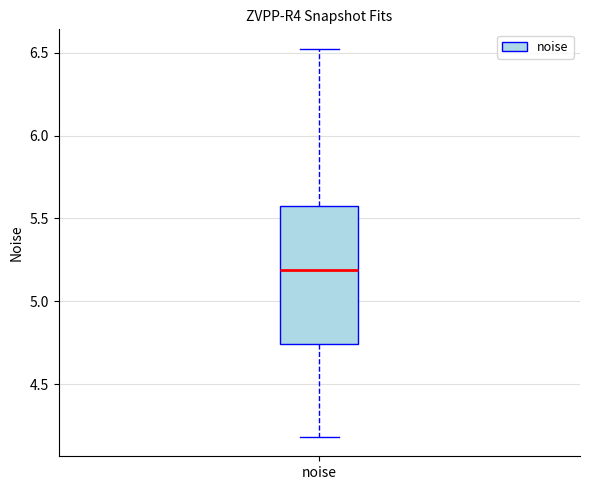

Where does the median line of the box for noise sit on the y-axis? The values are not printed on the chart, so give them approximately, as read against the axis.

5.20